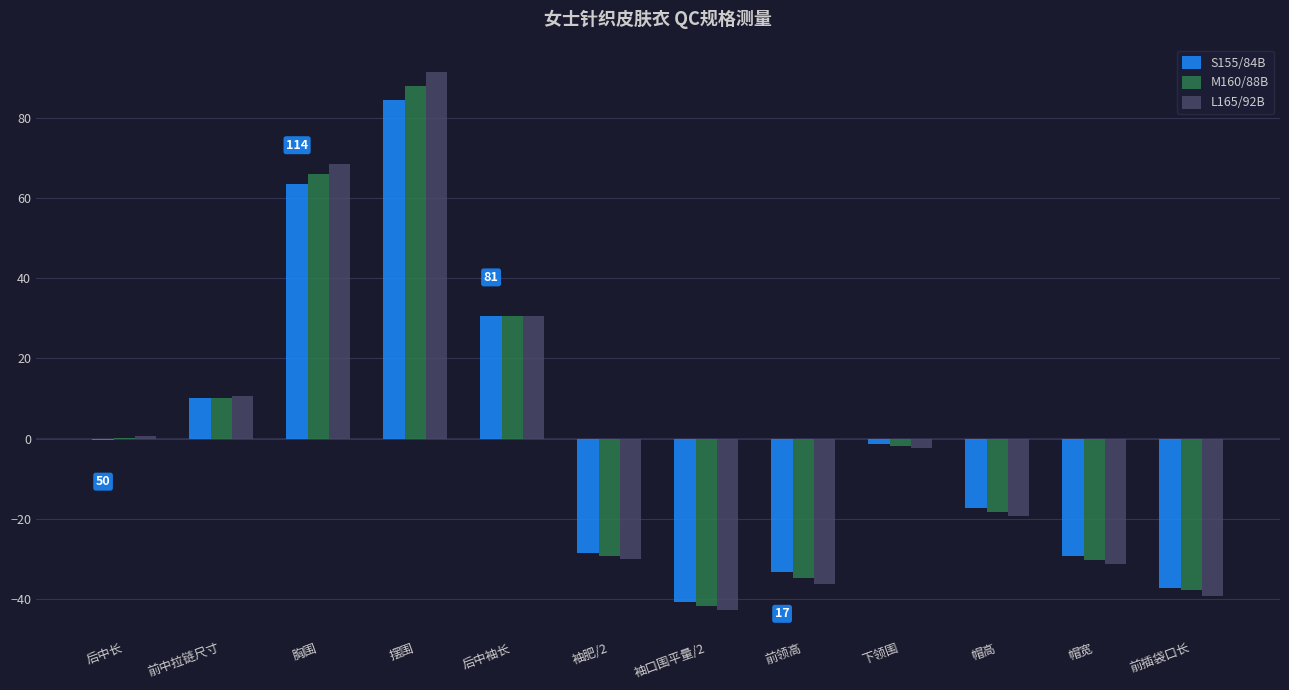

Between 摆围 and 前领高, which series saw the biggest shift?

L165/92B